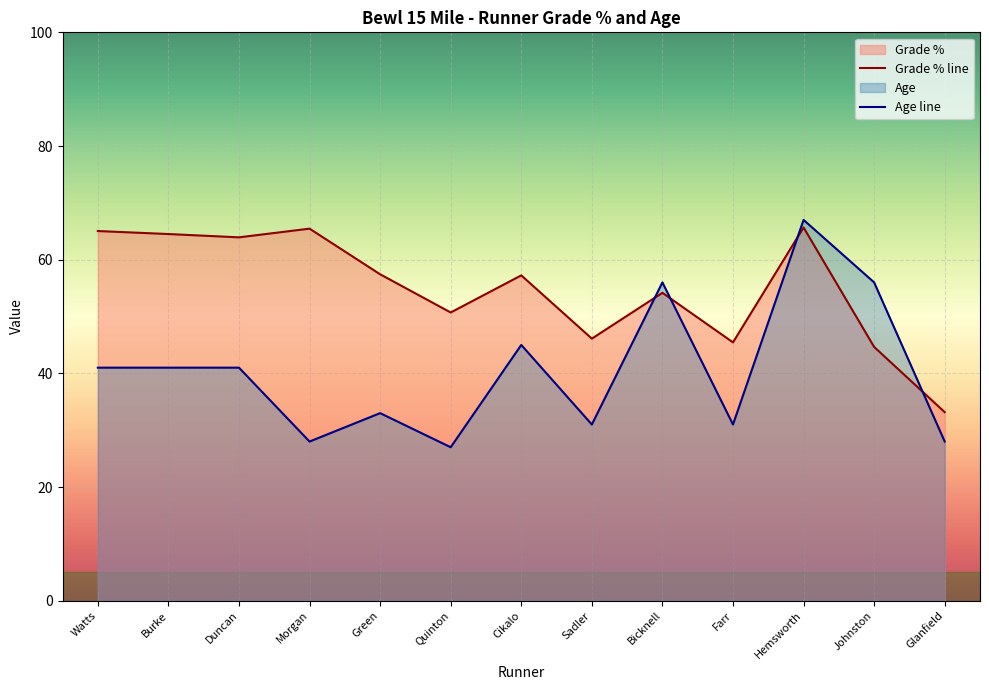

What is the maximum value for Age line?

67.0